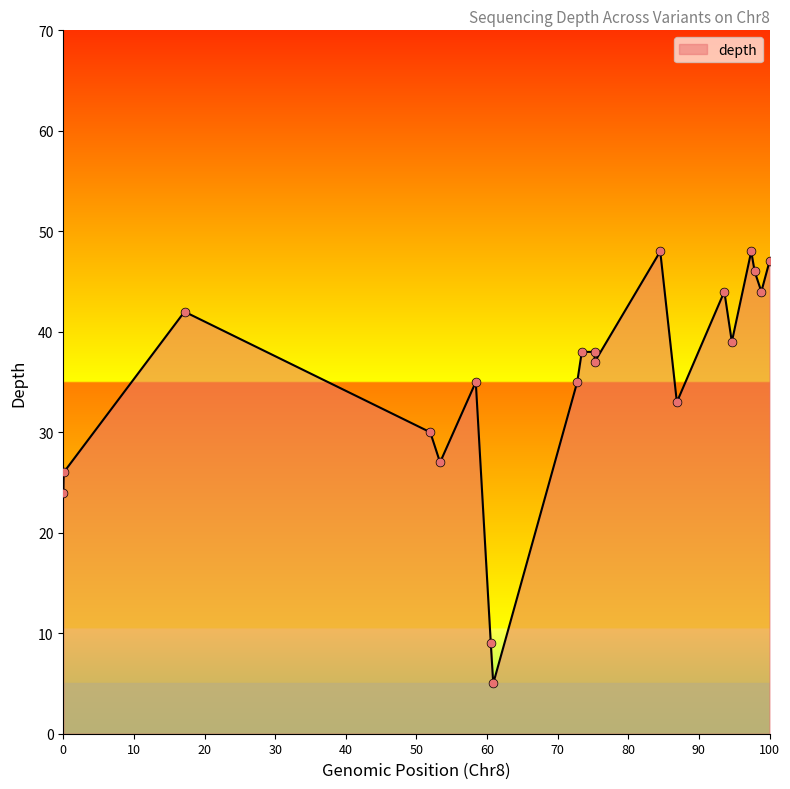

What is the difference between the maximum and minimum values?

43